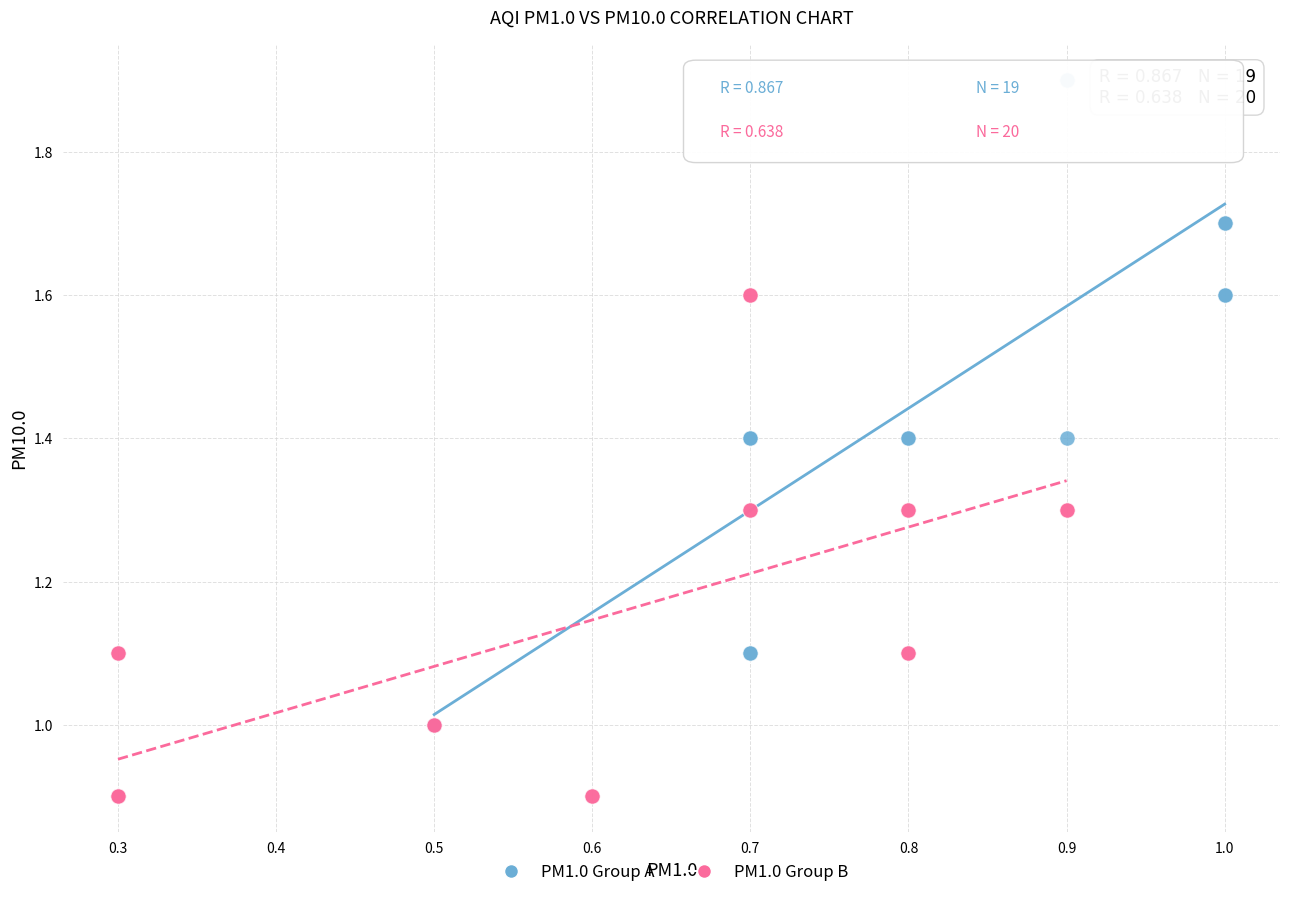

Which series contains the highest Y value?

PM1.0 Group A